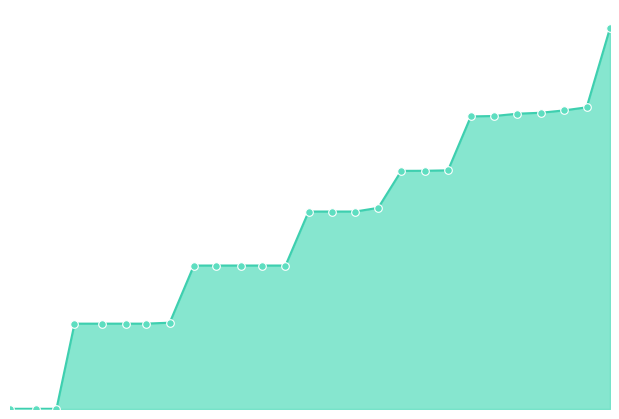

Is this an area chart (filled region under the line)?

Yes